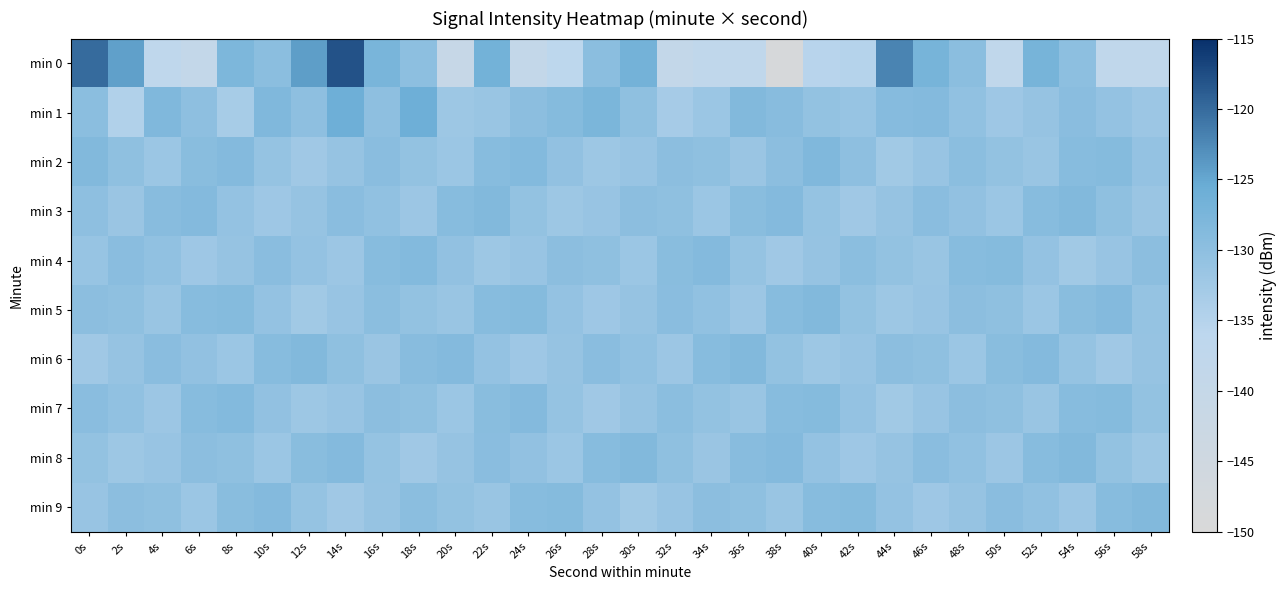

Reading left to right, what are all the values shown in this chart?

min 0: 0s=-120.0	2s=-124.4	4s=-137.1	6s=-139.1	8s=-127.9	10s=-129.7	12s=-124.2	14s=-117.9	16s=-127.4	18s=-130.0	20s=-140.5	22s=-126.6	24s=-139.3	26s=-136.4	28s=-129.7	30s=-126.6	32s=-139.2	34s=-137.5	36s=-137.8	38s=-148.9	40s=-135.4	42s=-135.0	44s=-122.0	46s=-127.1	48s=-129.7	50s=-137.5	52s=-127.1	54s=-129.9	56s=-137.8	58s=-137.6
min 1: 0s=-129.6	2s=-134.5	4s=-128.3	6s=-130.1	8s=-133.2	10s=-128.3	12s=-130.1	14s=-126.1	16s=-130.1	18s=-126.0	20s=-132.0	22s=-131.5	24s=-129.8	26s=-128.9	28s=-127.6	30s=-130.2	32s=-133.1	34s=-131.7	36s=-128.4	38s=-129.3	40s=-130.6	42s=-131.2	44s=-129.0	46s=-128.7	48s=-130.4	50s=-132.1	52s=-131.0	54s=-129.5	56s=-130.8	58s=-131.9
min 2: 0s=-128.5	2s=-130.2	4s=-131.7	6s=-129.4	8s=-128.8	10s=-130.9	12s=-132.3	14s=-131.1	16s=-129.6	18s=-130.7	20s=-131.8	22s=-129.2	24s=-128.6	26s=-130.5	28s=-132.0	30s=-131.4	32s=-129.8	34s=-130.3	36s=-131.6	38s=-129.9	40s=-128.3	42s=-130.1	44s=-132.4	46s=-131.3	48s=-129.7	50s=-130.6	52s=-131.5	54s=-129.1	56s=-128.9	58s=-130.8
min 3: 0s=-130.1	2s=-131.6	4s=-129.3	6s=-128.7	8s=-130.8	10s=-132.2	12s=-131.0	14s=-129.5	16s=-130.4	18s=-131.9	20s=-129.2	22s=-128.5	24s=-130.7	26s=-132.0	28s=-131.3	30s=-129.8	32s=-130.2	34s=-131.7	36s=-129.4	38s=-128.8	40s=-130.9	42s=-132.3	44s=-131.1	46s=-129.6	48s=-130.5	50s=-131.8	52s=-129.1	54s=-128.4	56s=-130.3	58s=-131.6
min 4: 0s=-131.2	2s=-129.6	4s=-130.4	6s=-132.1	8s=-131.0	10s=-129.5	12s=-130.8	14s=-131.9	16s=-129.2	18s=-128.6	20s=-130.5	22s=-132.0	24s=-131.4	26s=-129.9	28s=-130.3	30s=-131.7	32s=-129.4	34s=-128.8	36s=-130.9	38s=-132.3	40s=-131.1	42s=-129.7	44s=-130.6	46s=-131.5	48s=-129.1	50s=-128.9	52s=-130.8	54s=-132.4	56s=-131.3	58s=-129.8
min 5: 0s=-129.8	2s=-130.2	4s=-131.5	6s=-129.1	8s=-128.9	10s=-130.8	12s=-132.4	14s=-131.3	16s=-129.7	18s=-130.6	20s=-131.5	22s=-129.1	24s=-128.9	26s=-130.8	28s=-132.1	30s=-131.0	32s=-129.5	34s=-130.4	36s=-131.9	38s=-129.2	40s=-128.5	42s=-130.7	44s=-132.0	46s=-131.3	48s=-129.8	50s=-130.2	52s=-131.7	54s=-129.4	56s=-128.8	58s=-130.9
min 6: 0s=-132.3	2s=-131.1	4s=-129.6	6s=-130.5	8s=-131.8	10s=-129.1	12s=-128.4	14s=-130.3	16s=-131.6	18s=-129.3	20s=-128.7	22s=-130.8	24s=-132.2	26s=-131.0	28s=-129.5	30s=-130.4	32s=-131.9	34s=-129.2	36s=-128.5	38s=-130.7	40s=-132.0	42s=-131.4	44s=-129.9	46s=-130.3	48s=-131.7	50s=-129.4	52s=-128.8	54s=-130.9	56s=-132.3	58s=-131.1
min 7: 0s=-129.5	2s=-130.4	4s=-131.9	6s=-129.2	8s=-128.6	10s=-130.5	12s=-132.0	14s=-131.4	16s=-129.9	18s=-130.3	20s=-131.7	22s=-129.4	24s=-128.8	26s=-130.9	28s=-132.3	30s=-131.1	32s=-129.7	34s=-130.6	36s=-131.5	38s=-129.1	40s=-128.9	42s=-130.8	44s=-132.4	46s=-131.3	48s=-129.8	50s=-130.2	52s=-131.5	54s=-129.1	56s=-128.9	58s=-130.7
min 8: 0s=-130.7	2s=-132.0	4s=-131.3	6s=-129.8	8s=-130.2	10s=-131.7	12s=-129.4	14s=-128.8	16s=-130.9	18s=-132.3	20s=-131.1	22s=-129.6	24s=-130.5	26s=-131.8	28s=-129.1	30s=-128.4	32s=-130.3	34s=-131.6	36s=-129.3	38s=-128.7	40s=-130.8	42s=-132.2	44s=-131.0	46s=-129.5	48s=-130.4	50s=-131.9	52s=-129.2	54s=-128.5	56s=-130.7	58s=-132.0
min 9: 0s=-131.4	2s=-129.9	4s=-130.3	6s=-131.7	8s=-129.4	10s=-128.8	12s=-130.9	14s=-132.3	16s=-131.1	18s=-129.7	20s=-130.6	22s=-131.5	24s=-129.1	26s=-128.9	28s=-130.8	30s=-132.4	32s=-131.3	34s=-129.8	36s=-130.2	38s=-131.5	40s=-129.1	42s=-128.9	44s=-130.8	46s=-132.1	48s=-131.0	50s=-129.5	52s=-130.4	54s=-131.9	56s=-129.2	58s=-128.5